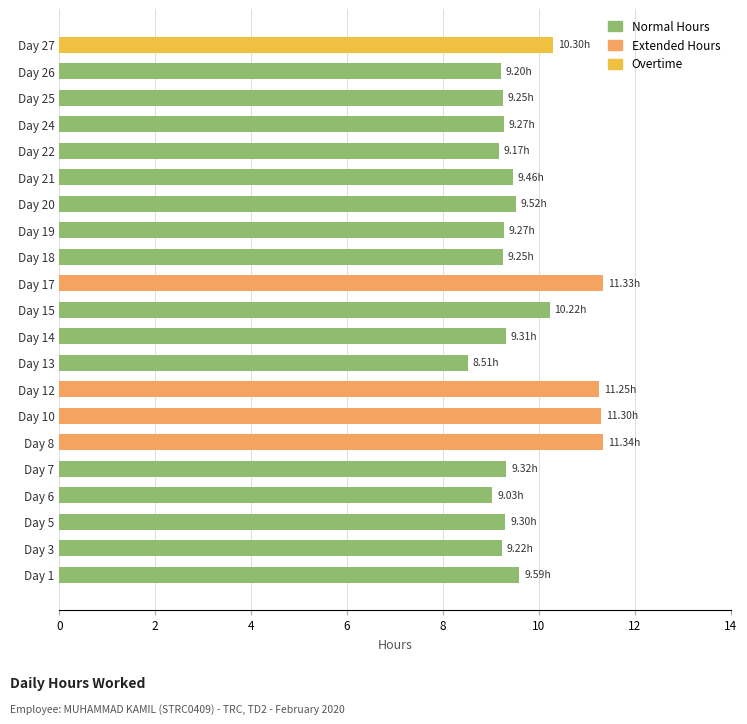

What is the ratio of the value at Day 7 to the value at Day 17?

0.8